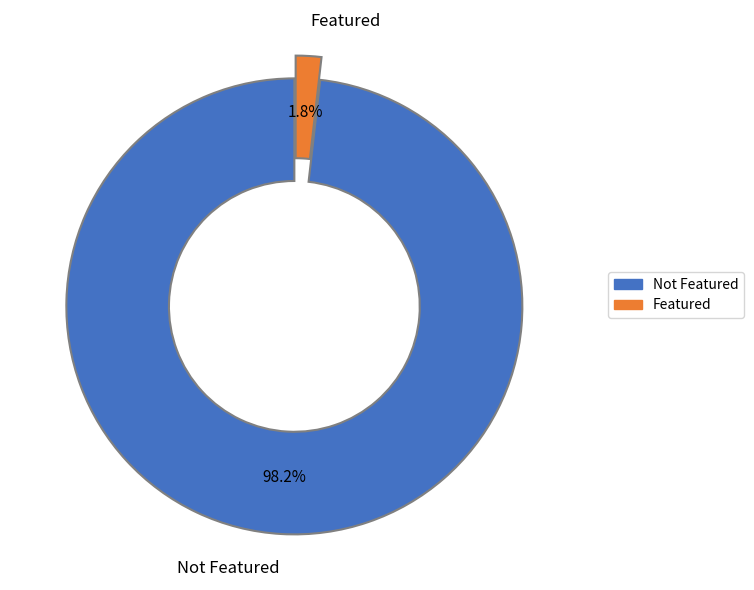

What portion of the pie excludes Not Featured?

1.8%